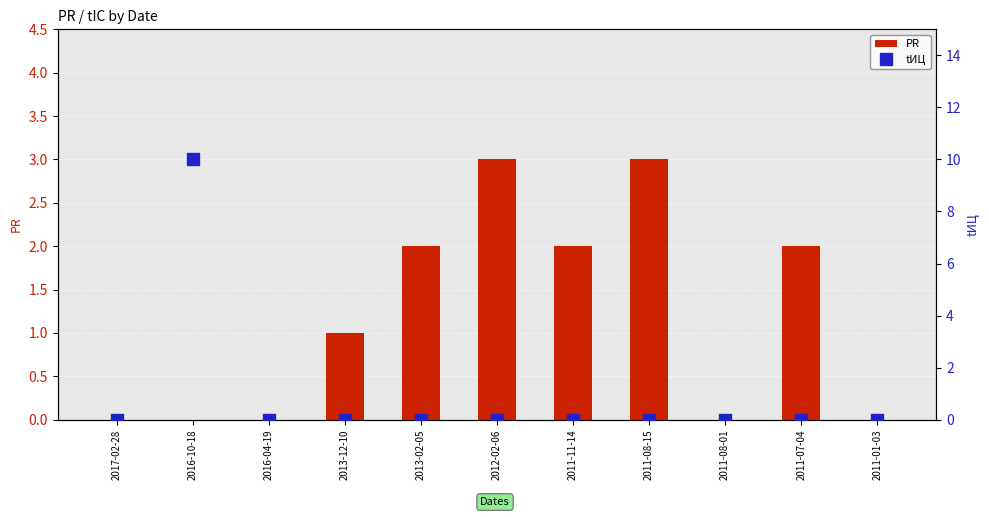

Is the value of tИЦ at 2011-07-04 greater than the value of PR at 2011-01-03?

No